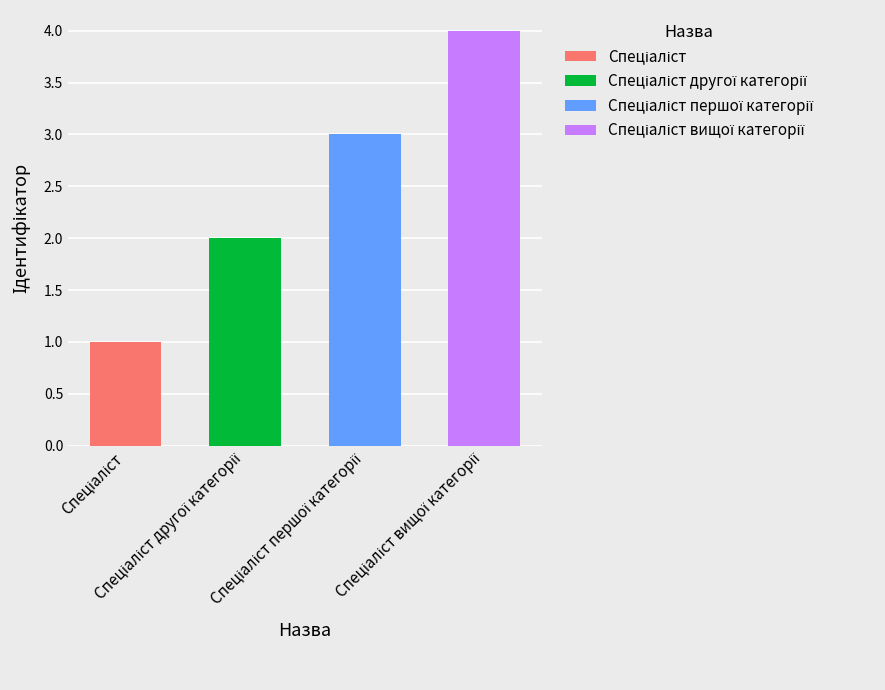

The value at Спеціаліст вищої категорії is 2. True or false?

False